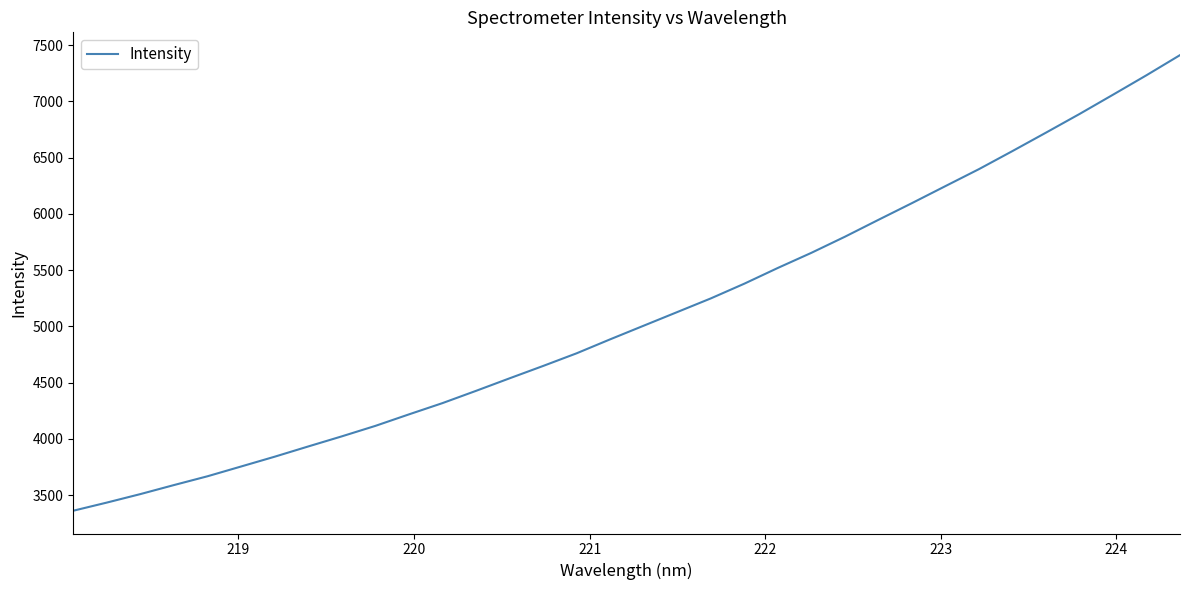

What is the minimum value shown in the chart?

3360.7